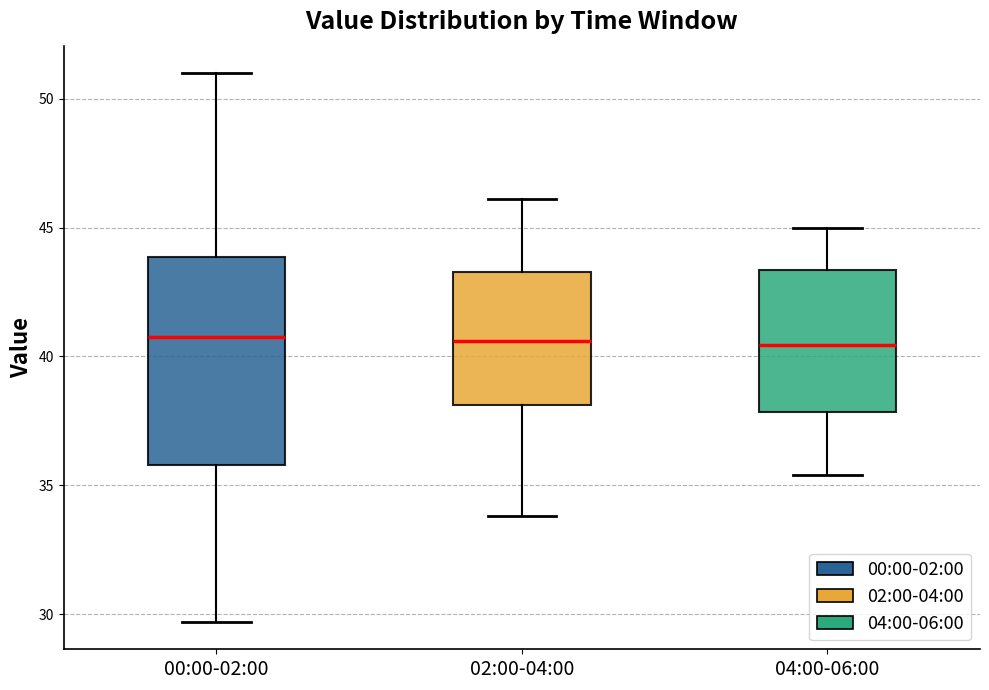

Reading left to right, read every box against the y-axis: the position of its median line, the range the box covers, and the ends of its whiskers. The values are not printed on the chart, so give them approximately, as read against the axis.

00:00-02:00: median 41.0, box 36.0 to 44.0, whiskers 29.5 to 51.0
02:00-04:00: median 40.5, box 38.0 to 43.5, whiskers 34.0 to 46.0
04:00-06:00: median 40.5, box 38.0 to 43.5, whiskers 35.5 to 45.0